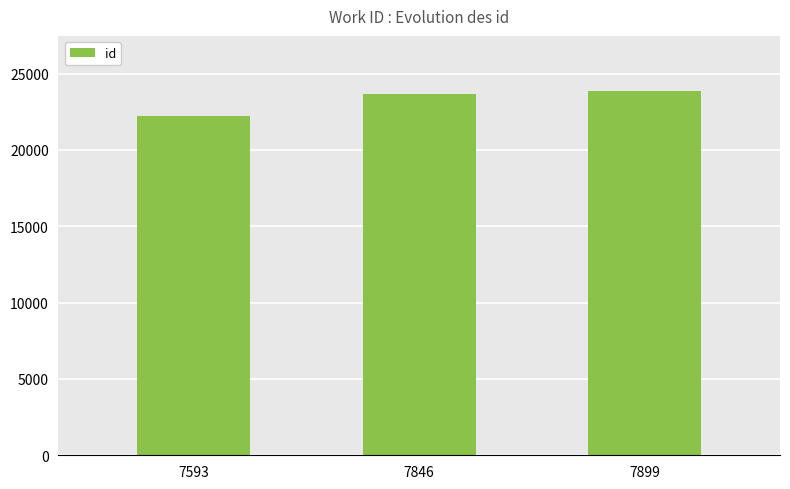

How many series are shown in this chart?

1